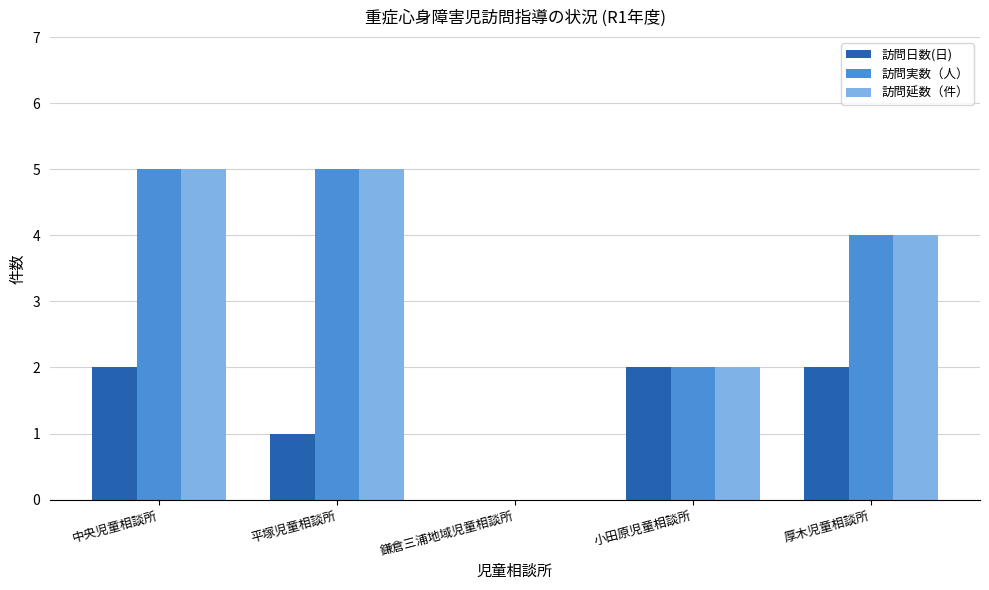

Reading right to left, transcribe all the data shown in this chart.

訪問日数(日): 2	2	0	1	2
訪問実数（人）: 4	2	0	5	5
訪問延数（件）: 4	2	0	5	5